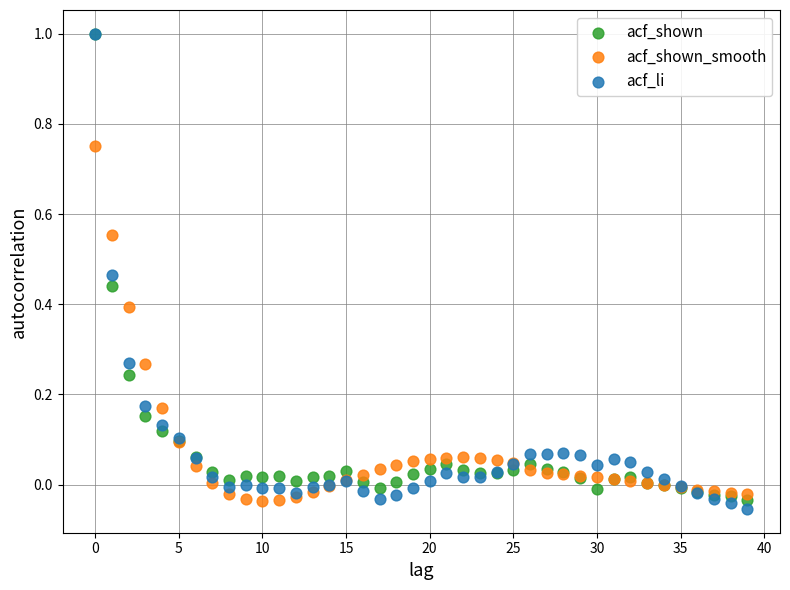

What are all the series names shown in the legend?

acf_shown, acf_shown_smooth, acf_li